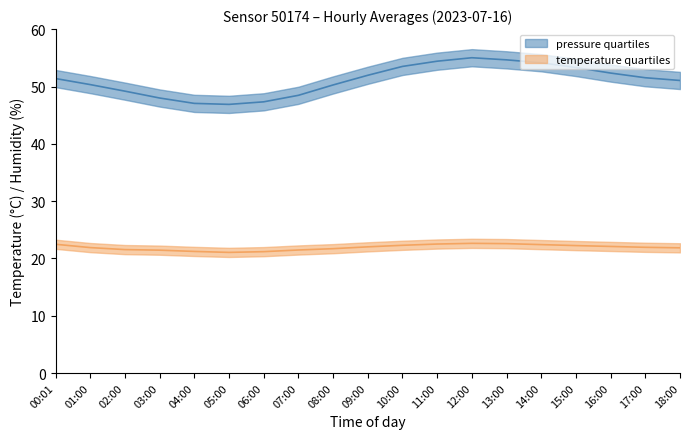

Which has a higher value, 00:01 or 06:00?

00:01